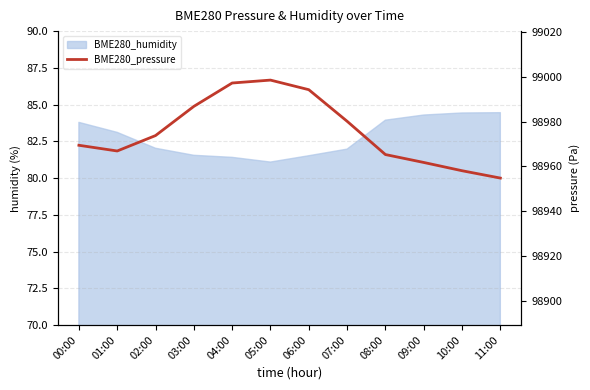

True or false: the data has more than 0 interior local peaks.

True